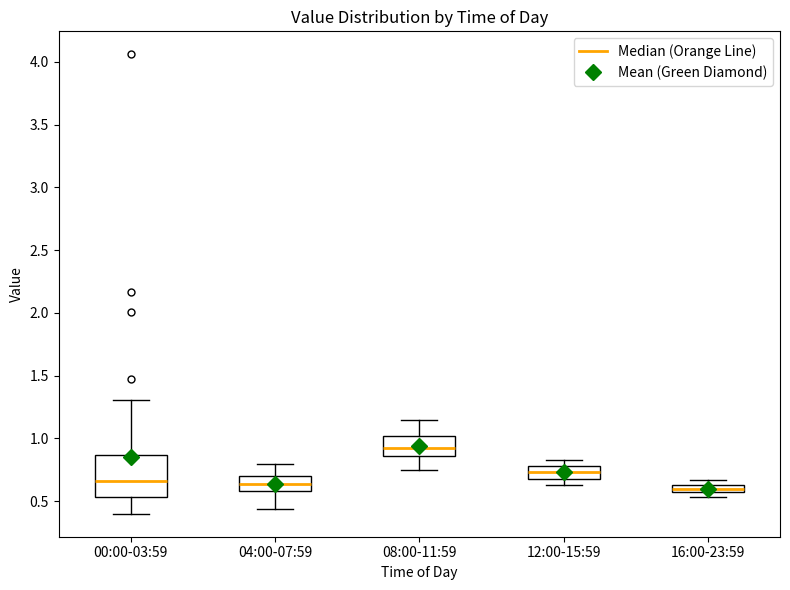

Comparing the boxes themselves (not the whiskers), which one is the tallest?

00:00-03:59